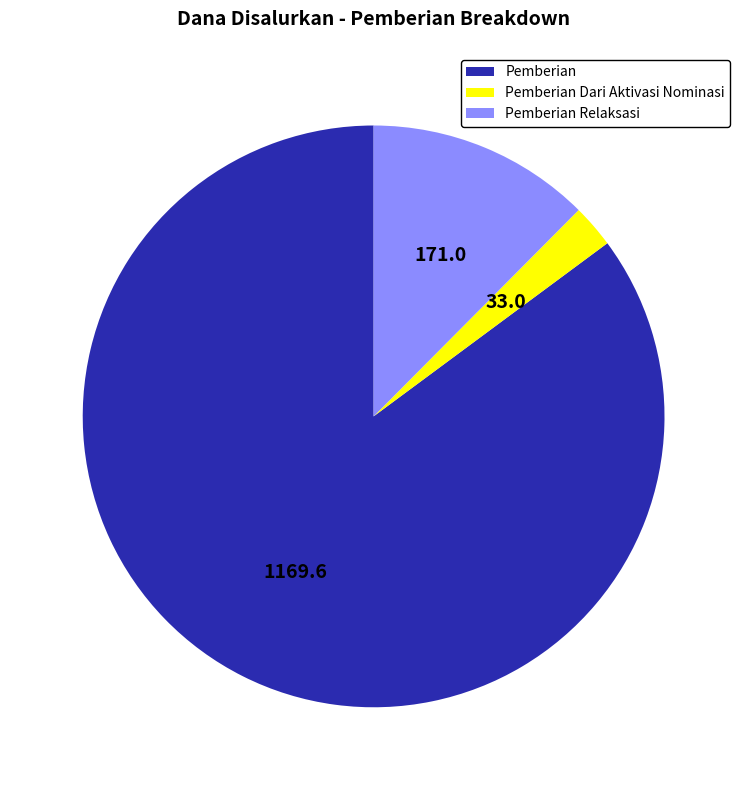

Is there any slice that represents more than half of the pie?

Yes